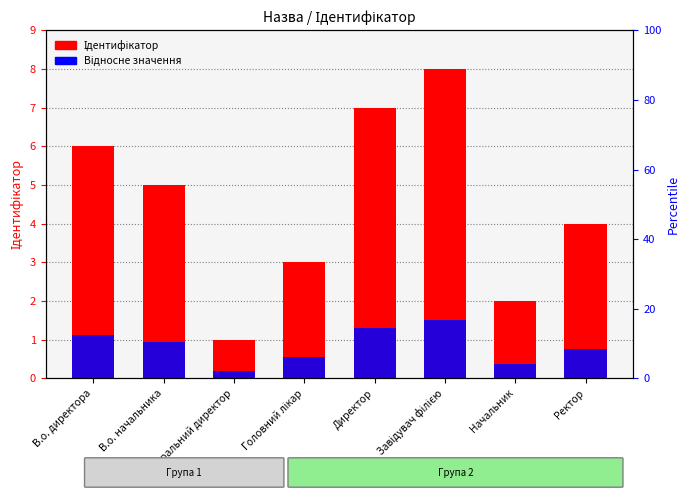

Which series has the largest range (max minus min)?

Ідентифікатор